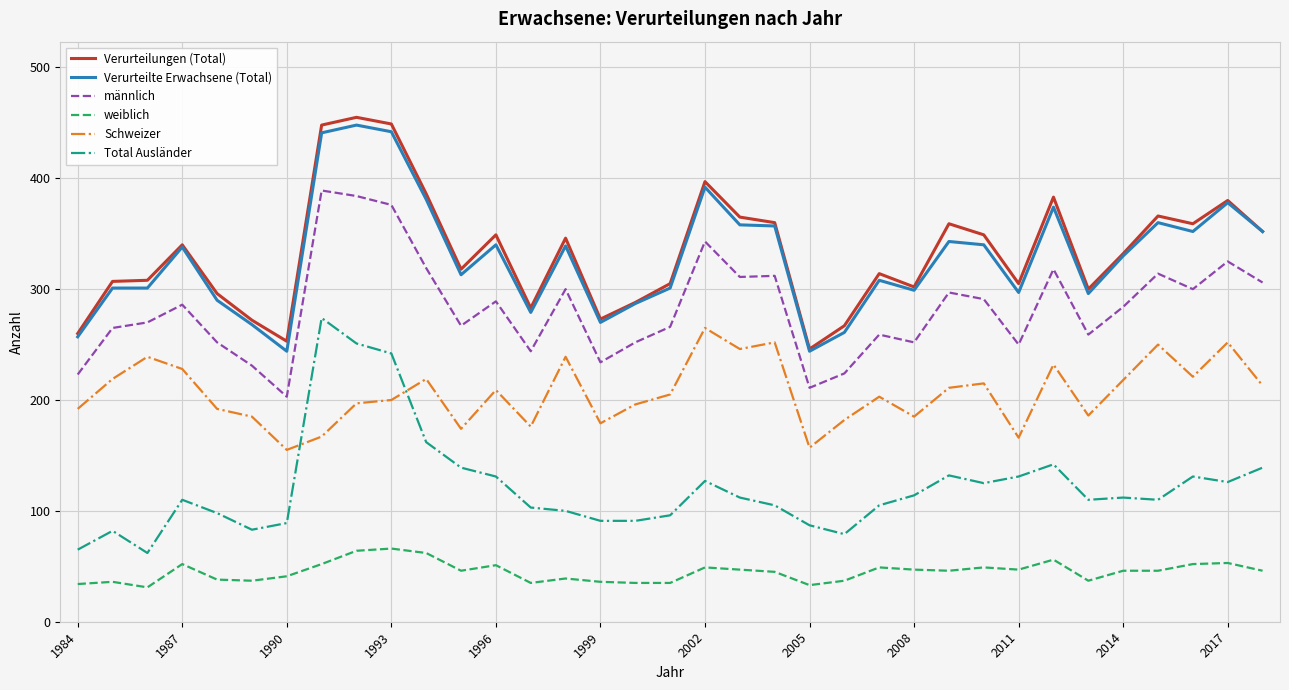

True or false: Schweizer and Verurteilungen (Total) cross at least once.

False